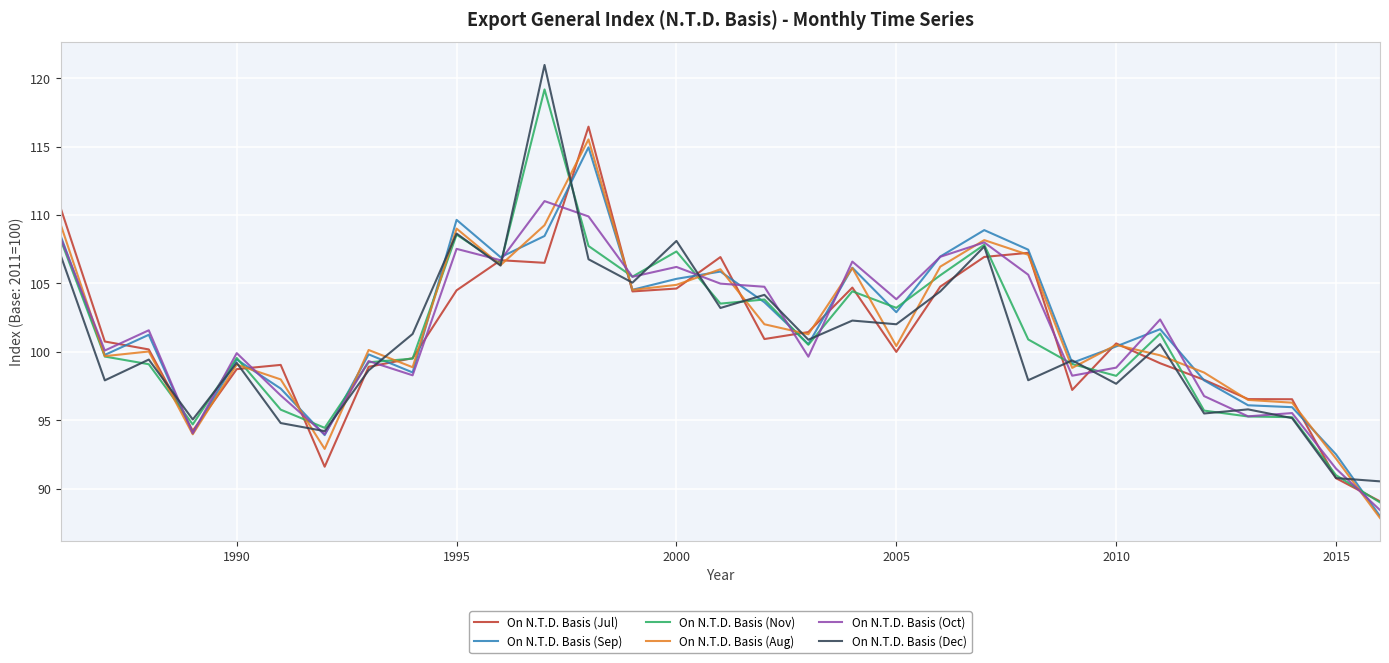

What is the smallest value displayed?

87.9